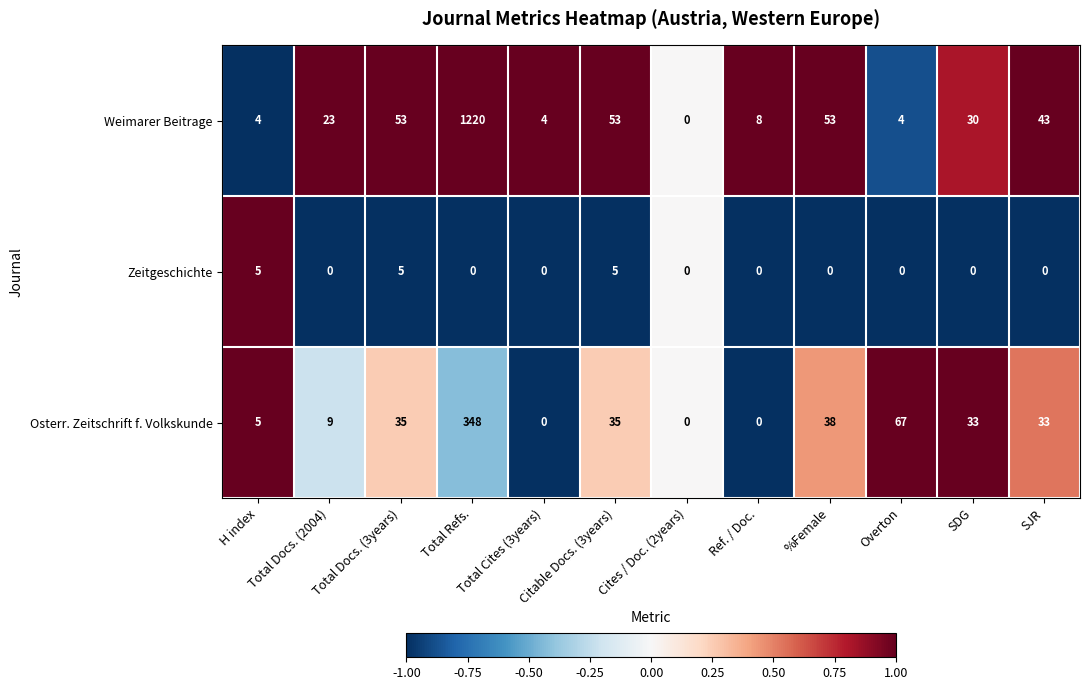

Which series has the widest spread of values?

Weimarer Beitrage